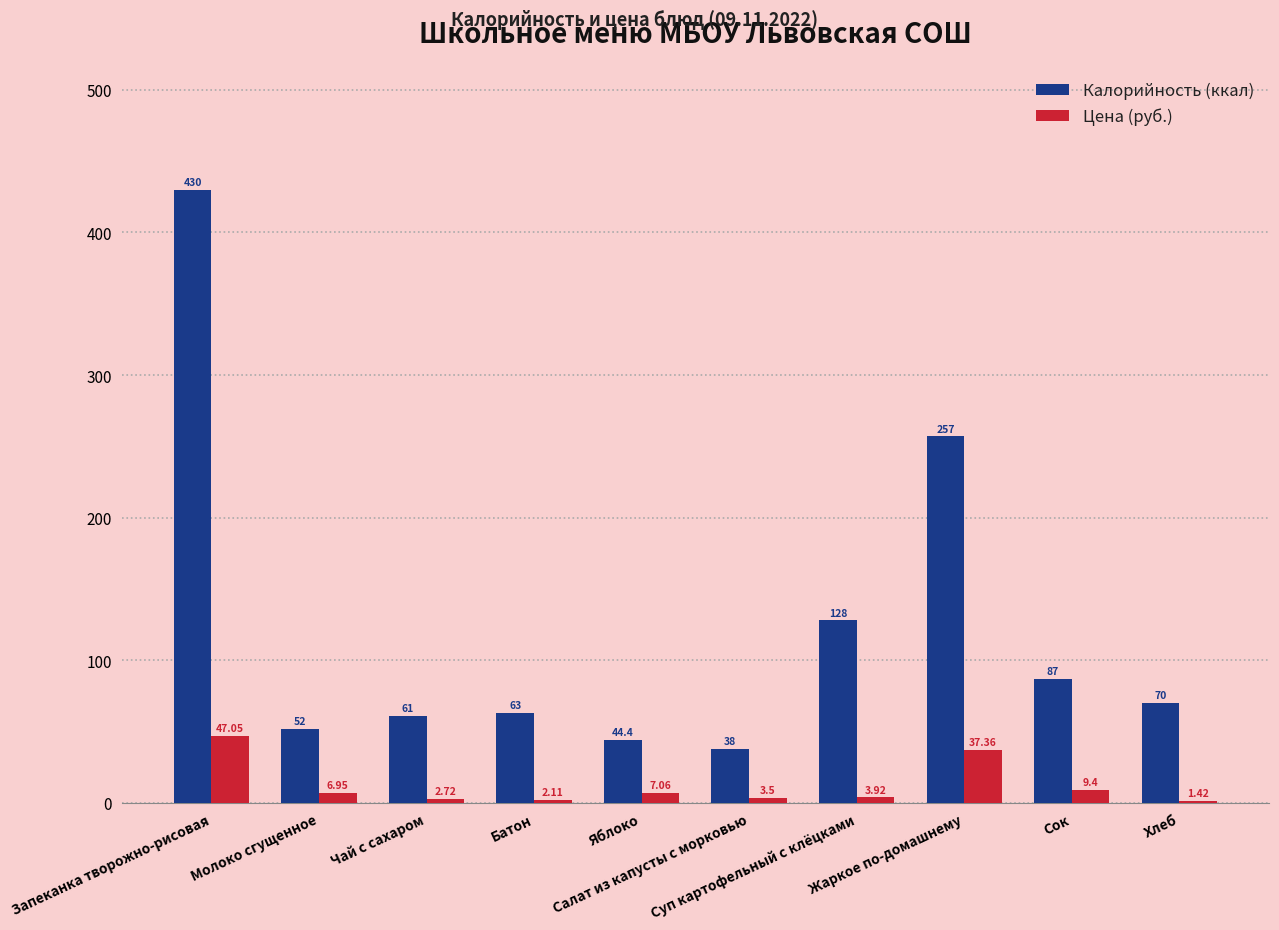

Which series has the largest total across all categories?

Калорийность (ккал)